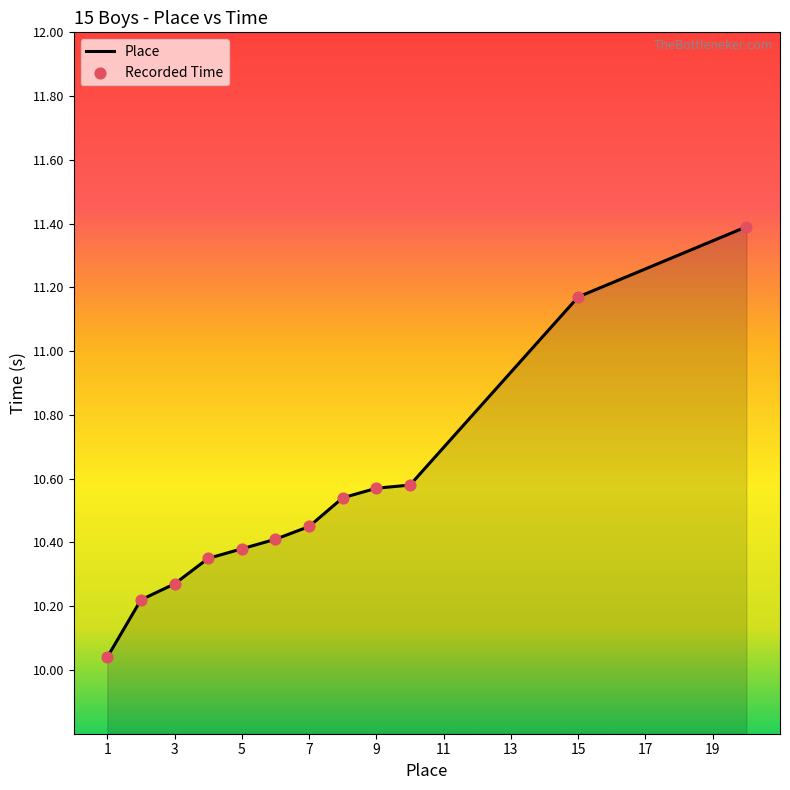

What is the greatest value displayed?

11.4